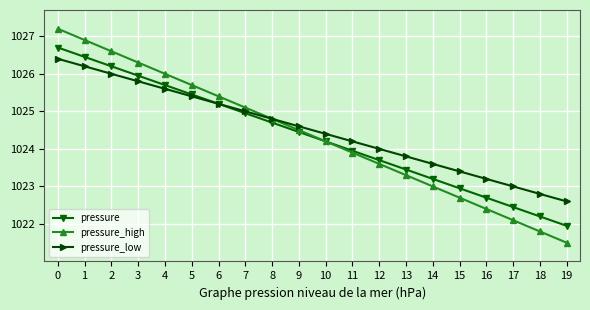

What is the total value across all series at 4?

3077.3